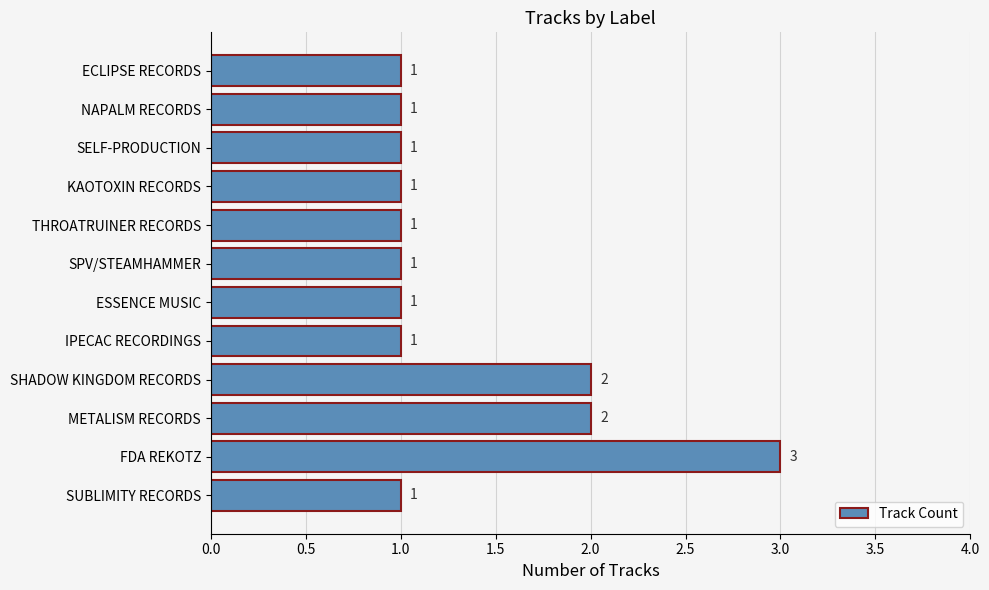

How many values are between 1 and 2?

11